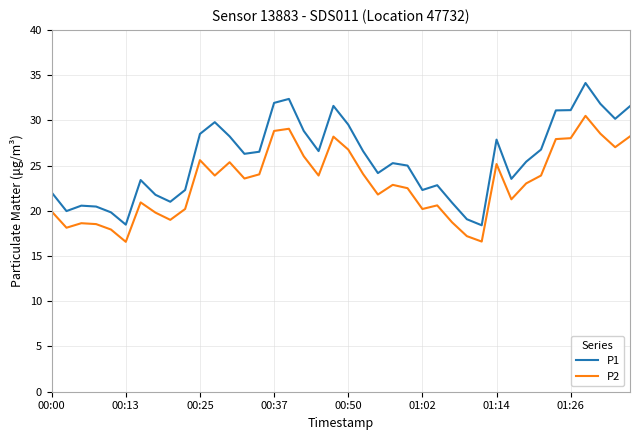

What is the difference between the maximum and minimum values in the P2 series?

13.9